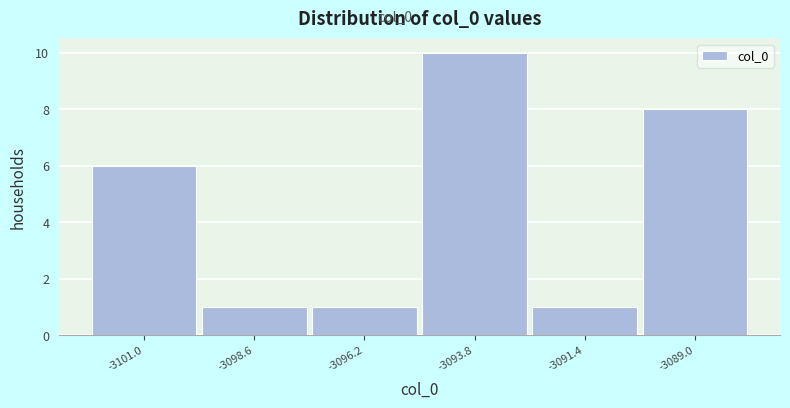

Reading left to right, transcribe this chart: for each bar, give the range it covers on the x-axis and its height. Neither the bar edges nor the heights are printed on the chart, so give them approximately, as read against the axes.

-3102.0 to -3100.0: 6
-3100.0 to -3097.5: 1
-3097.5 to -3095.0: 1
-3095.0 to -3092.5: 10
-3092.5 to -3090.0: 1
-3090.0 to -3088.0: 8